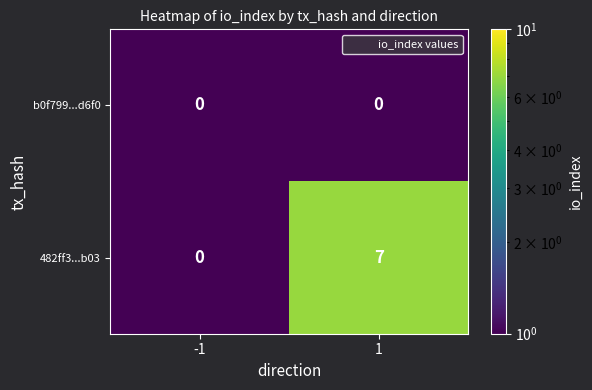

True or false: 482ff3...b03 has a value of 7 at 1.

True